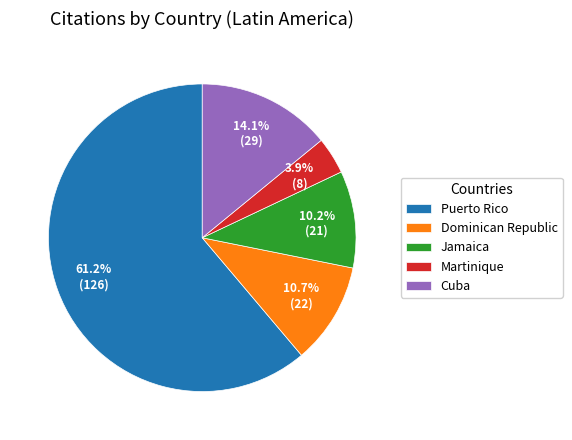

What is the smallest slice in the pie chart?

Martinique